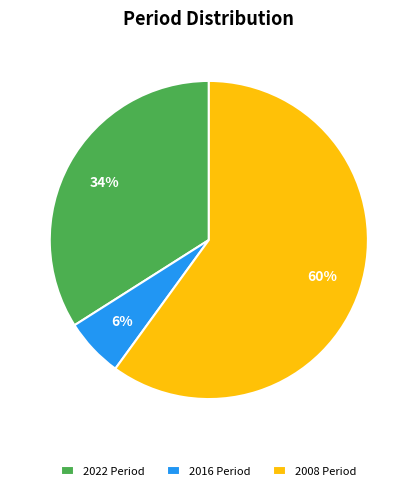

How many slices are in this pie chart?

3